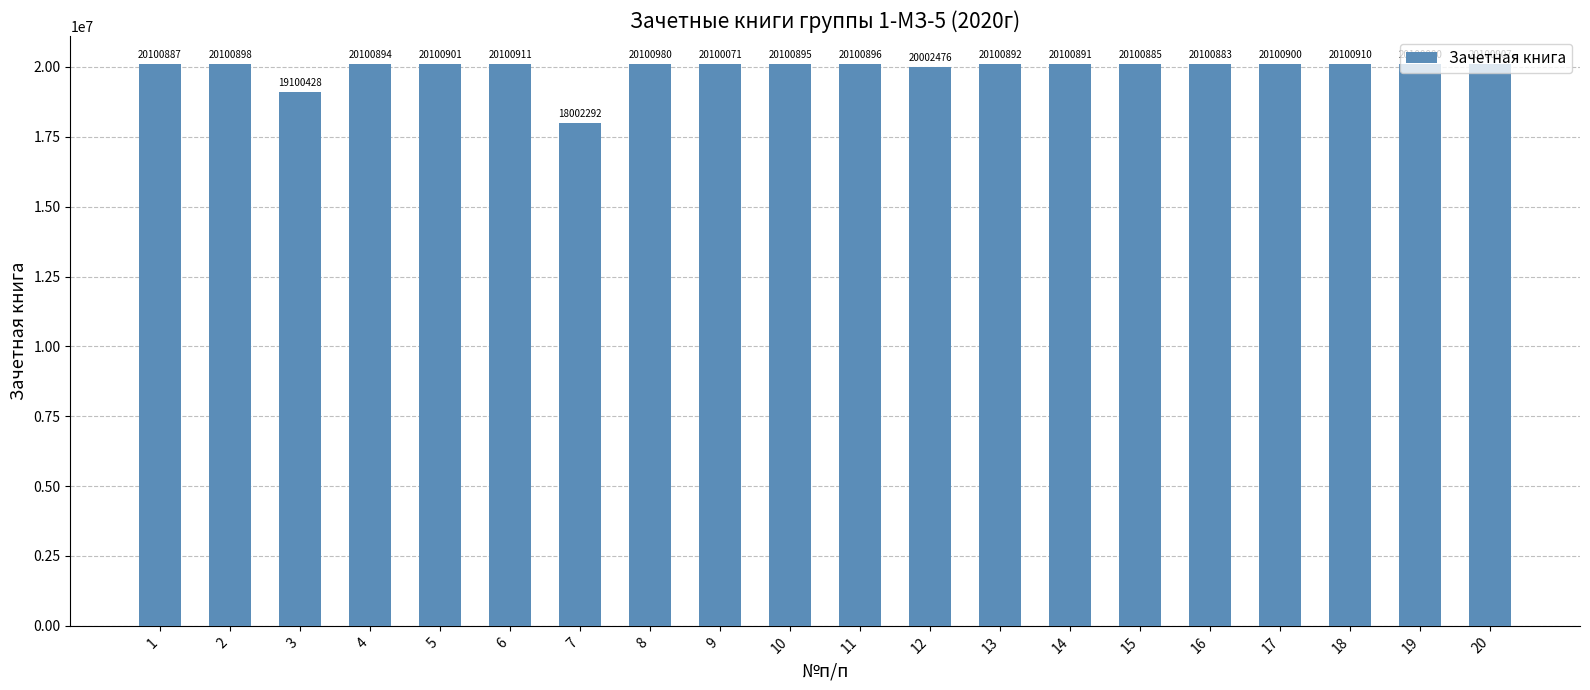

Approximately how many times larger is the value at 10 compared to 17?

1.0